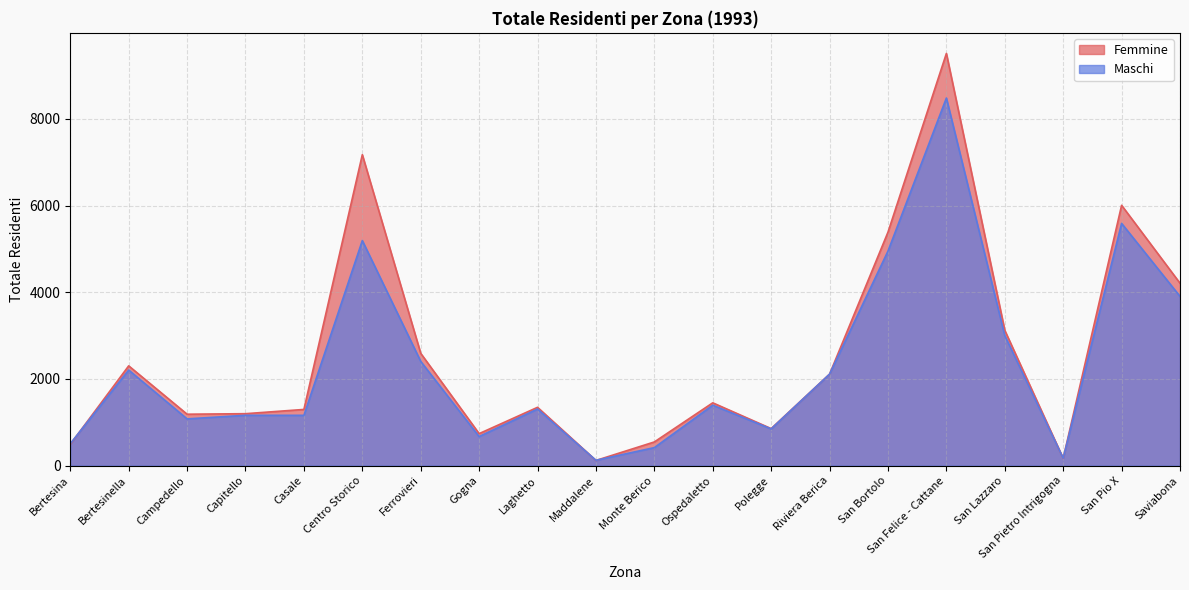

What is the label of the 7th point from the left?

Ferrovieri